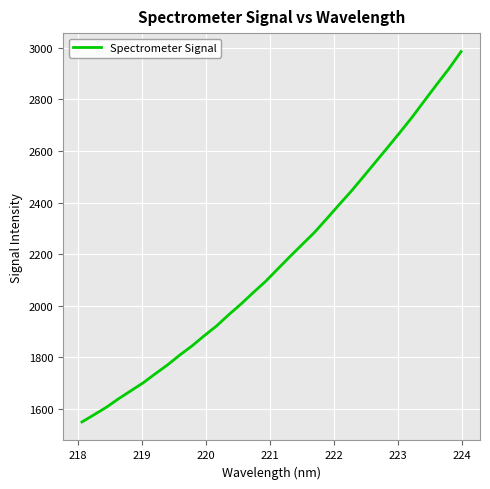

What is the greatest value displayed?

2985.5